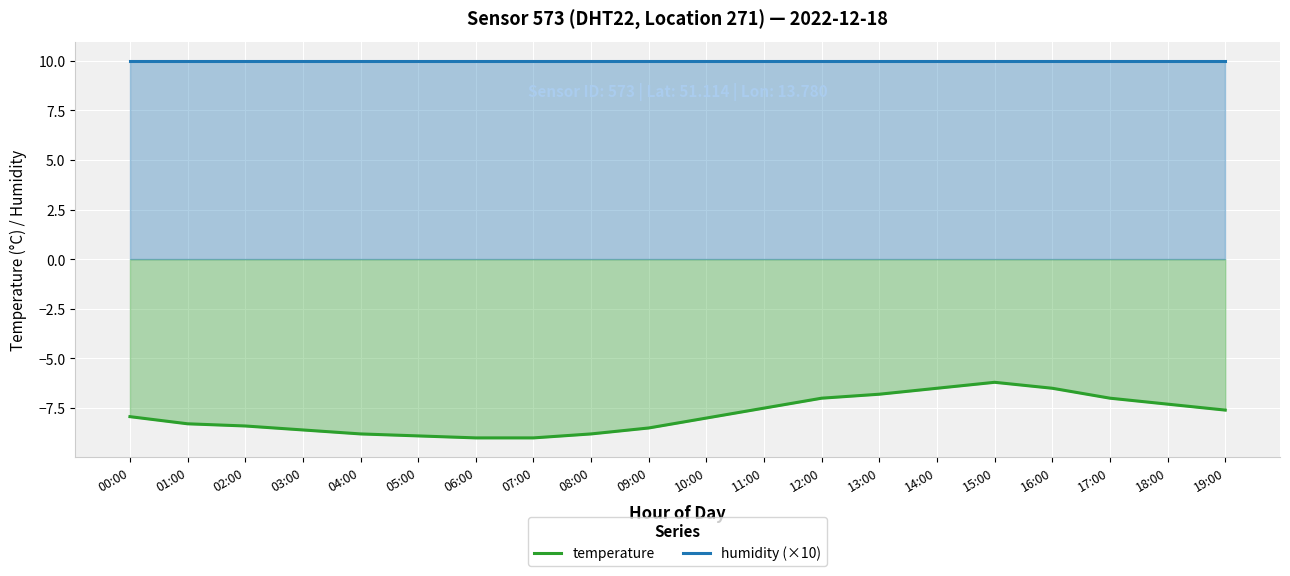

Reading left to right, transcribe all the data shown in this chart.

temperature: 00:00=-7.9	01:00=-8.3	02:00=-8.4	03:00=-8.6	04:00=-8.8	05:00=-8.9	06:00=-9.0	07:00=-9.0	08:00=-8.8	09:00=-8.5	10:00=-8.0	11:00=-7.5	12:00=-7.0	13:00=-6.8	14:00=-6.5	15:00=-6.2	16:00=-6.5	17:00=-7.0	18:00=-7.3	19:00=-7.6
humidity (×10): 00:00=10.0	01:00=10.0	02:00=10.0	03:00=10.0	04:00=10.0	05:00=10.0	06:00=10.0	07:00=10.0	08:00=10.0	09:00=10.0	10:00=10.0	11:00=10.0	12:00=10.0	13:00=10.0	14:00=10.0	15:00=10.0	16:00=10.0	17:00=10.0	18:00=10.0	19:00=10.0